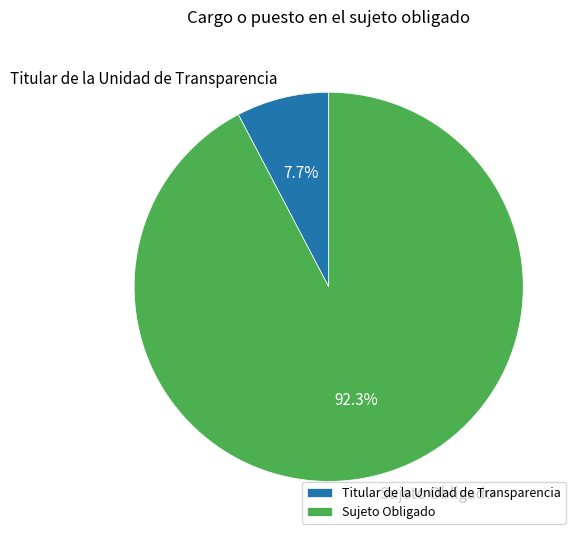

How many slices are in this pie chart?

2